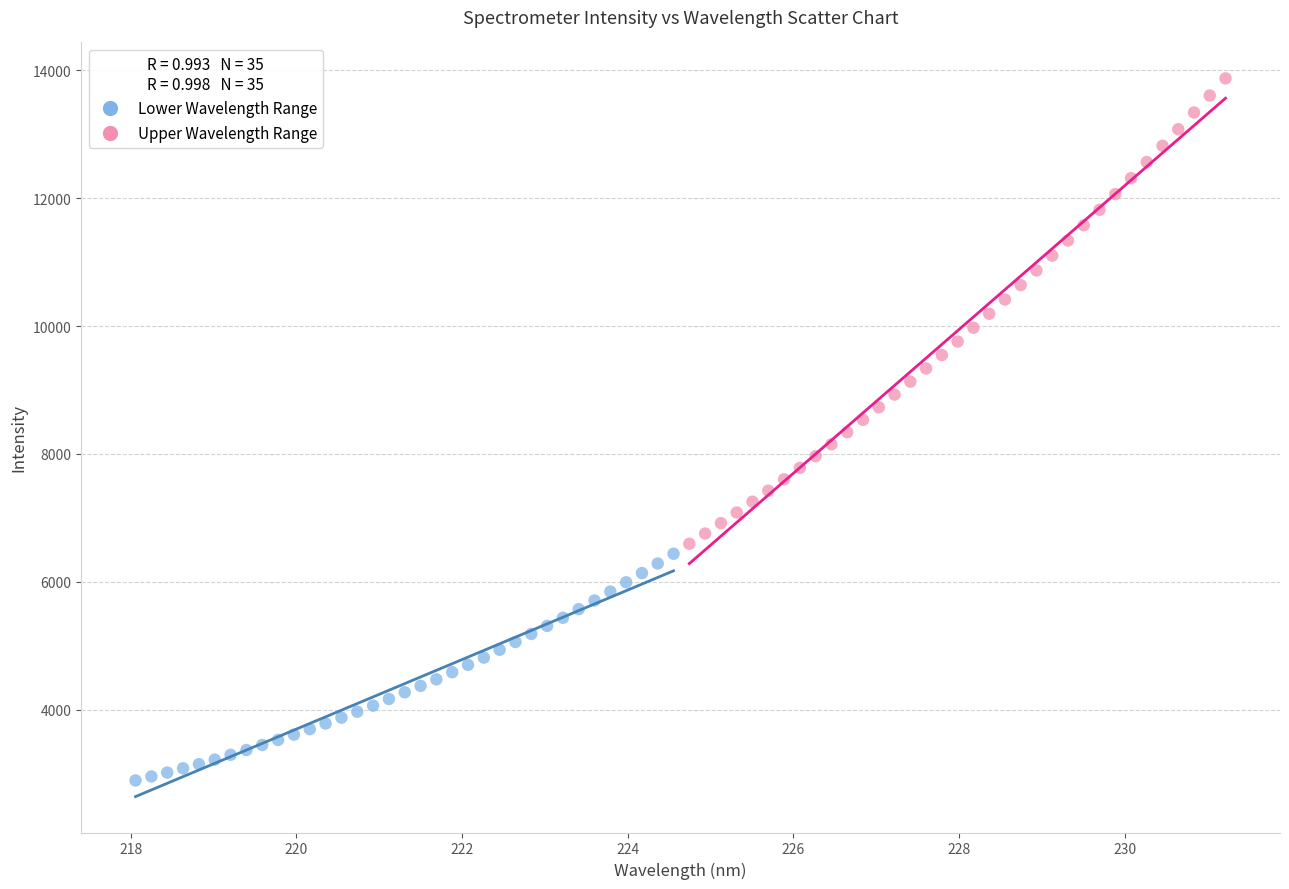

Which series reaches the maximum Y coordinate?

Upper Wavelength Range